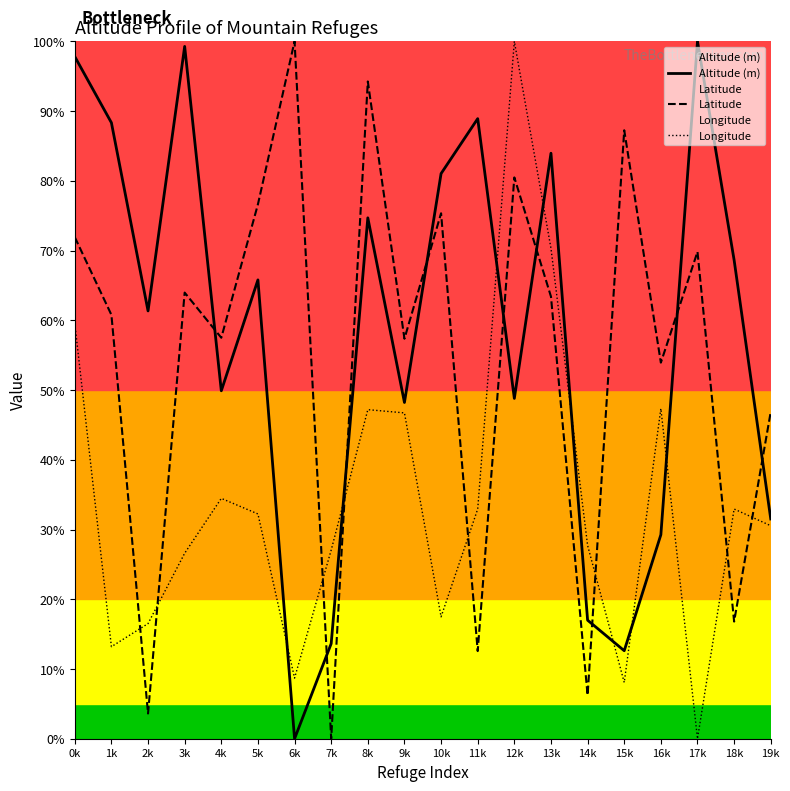

In Longitude, how many points are lower than both neighbors (excluding endpoints)?

5